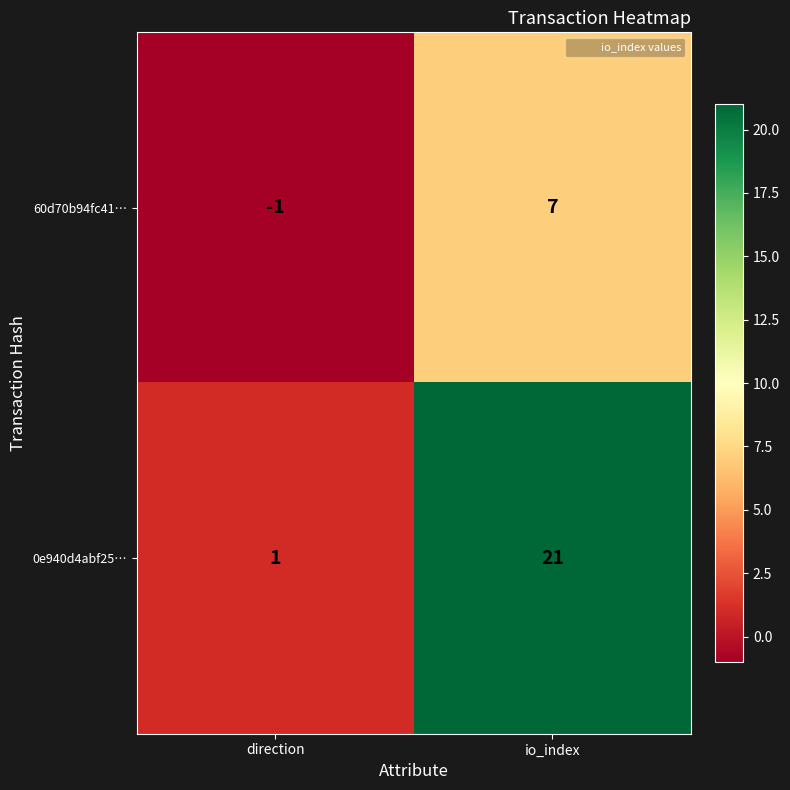

List the series in order of their overall mean, highest first.

0e940d4abf25…, 60d70b94fc41…